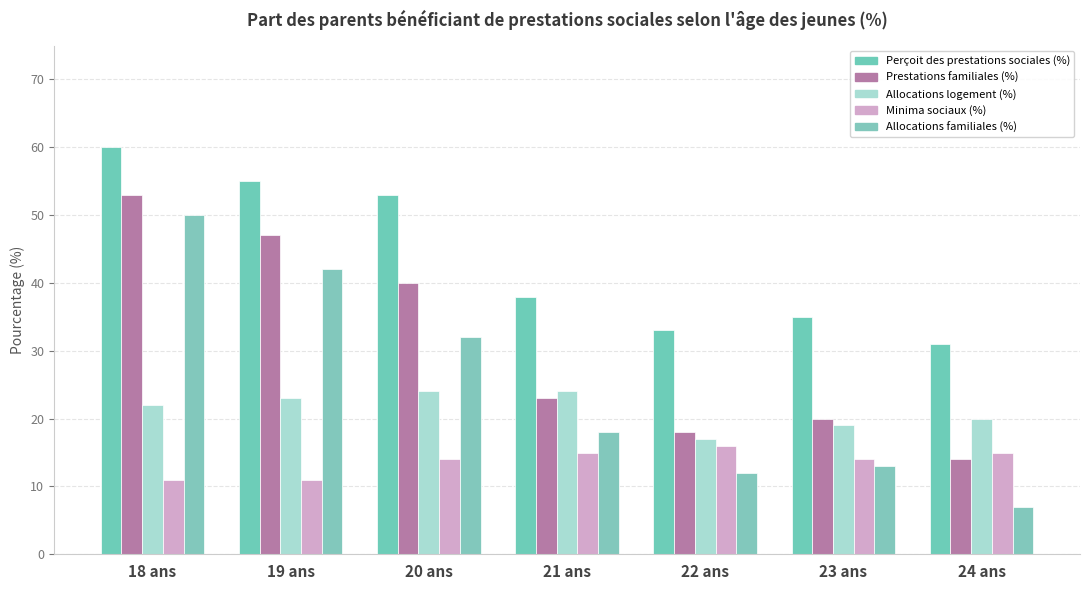

How many data points in Perçoit des prestations sociales (%) are less than 38?

3